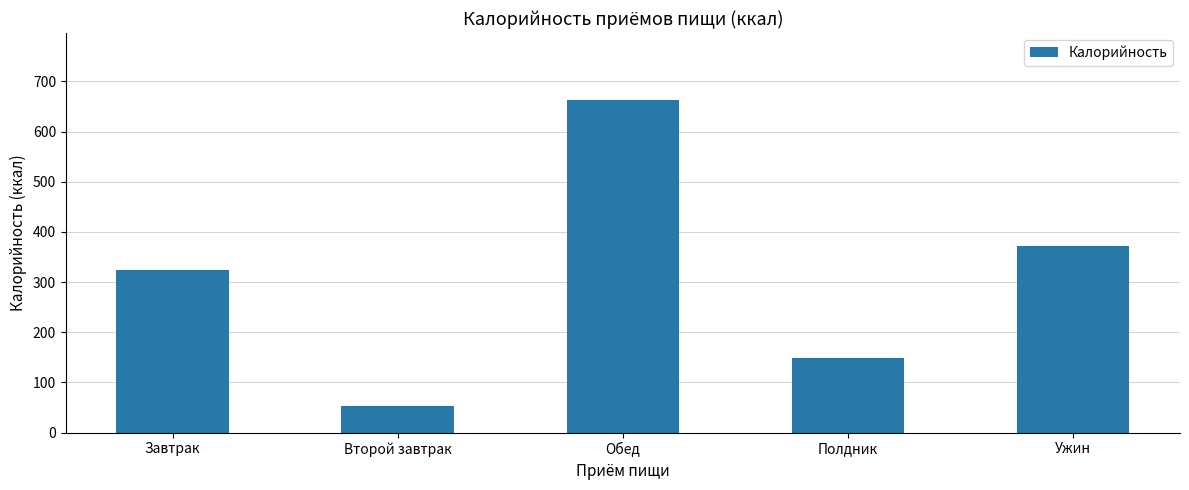

Does the chart contain stacked bars?

No